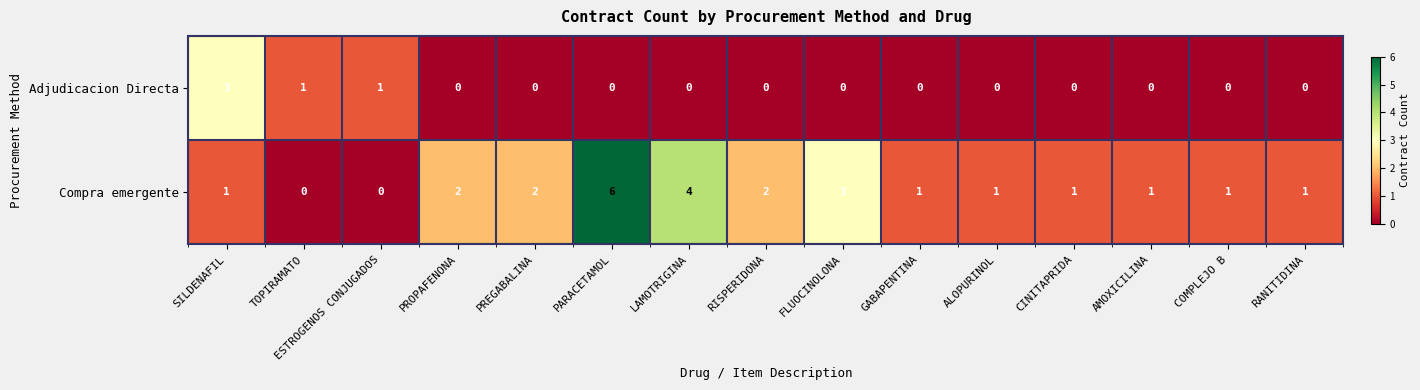

What is the difference between the highest and lowest values at RANITIDINA?

1